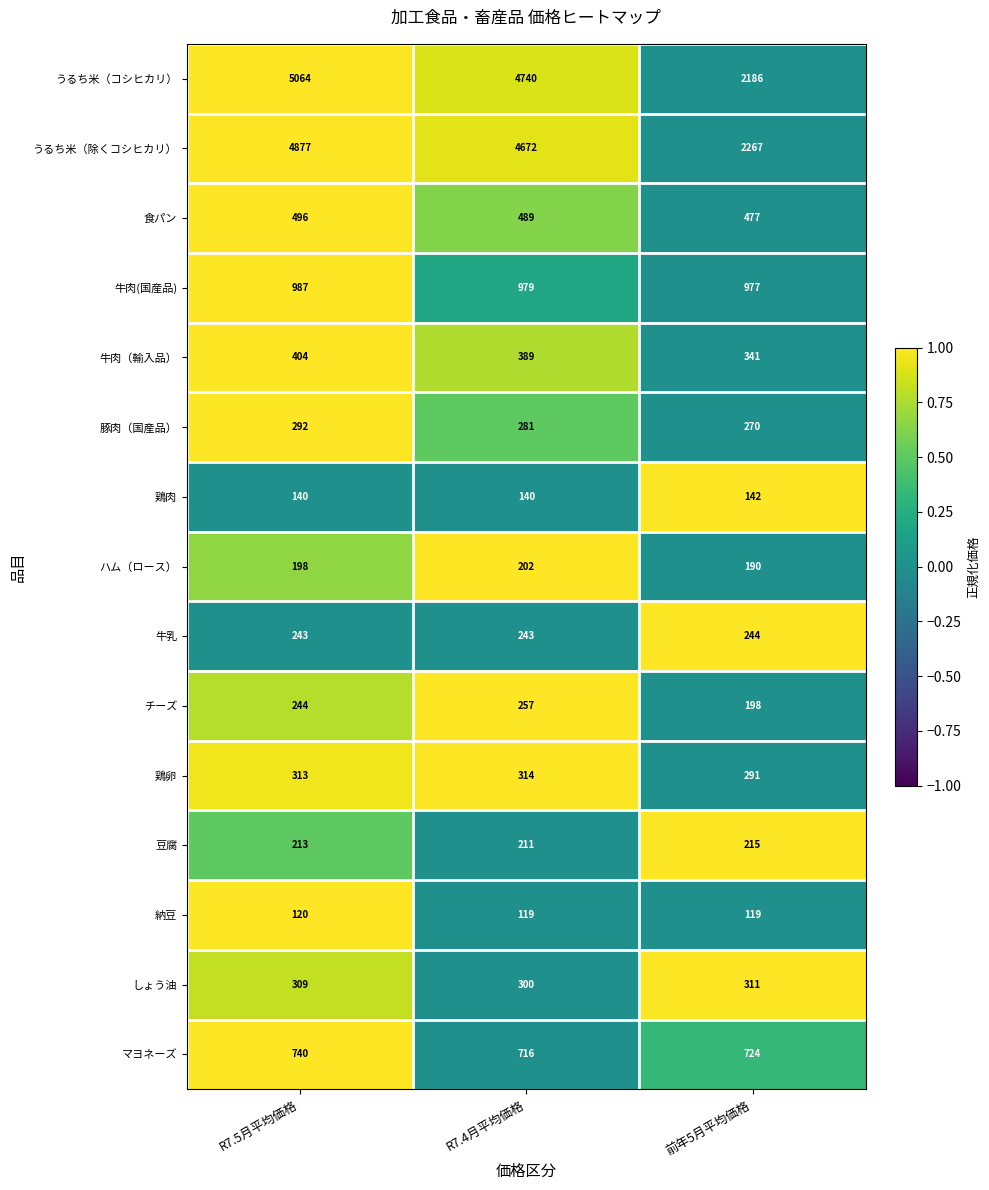

How many 牛肉（輸入品） values are between 341 and 404?

3